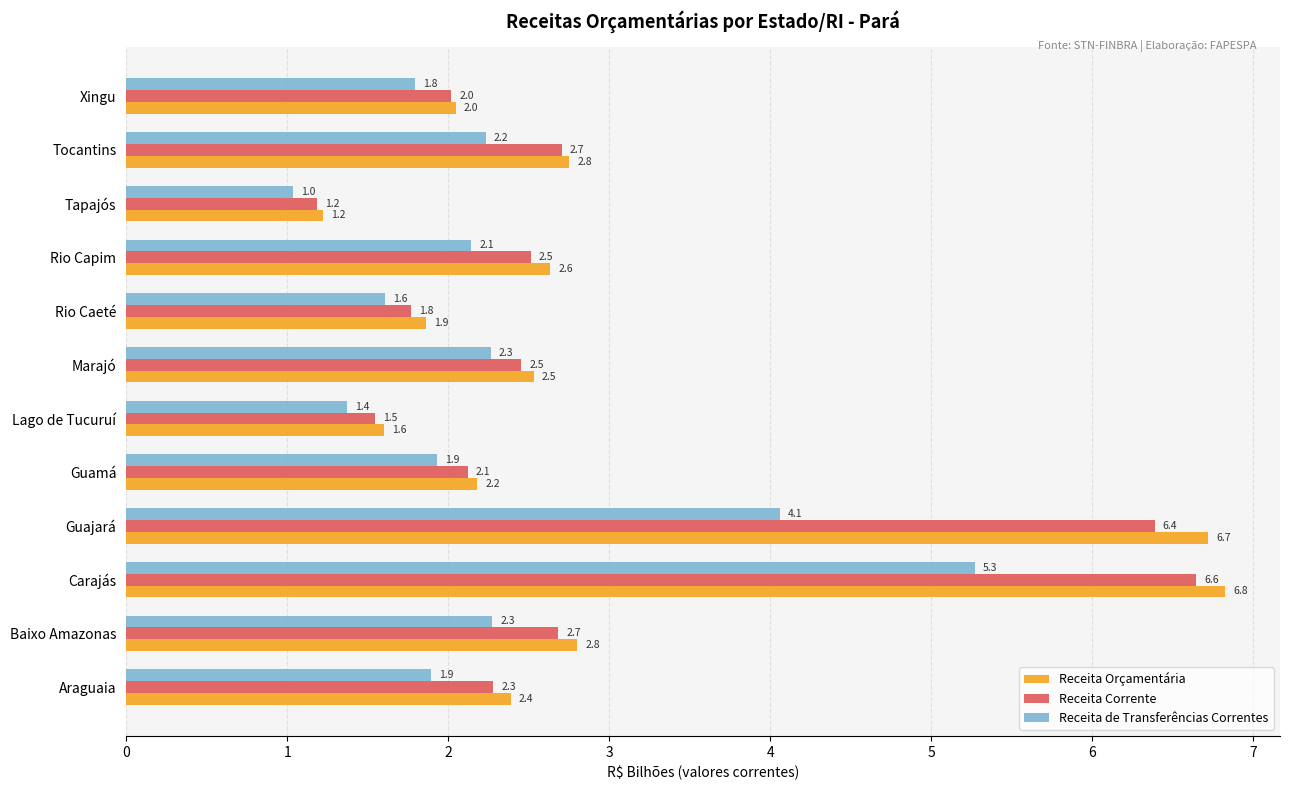

What is the minimum value for Receita Corrente?

1.2